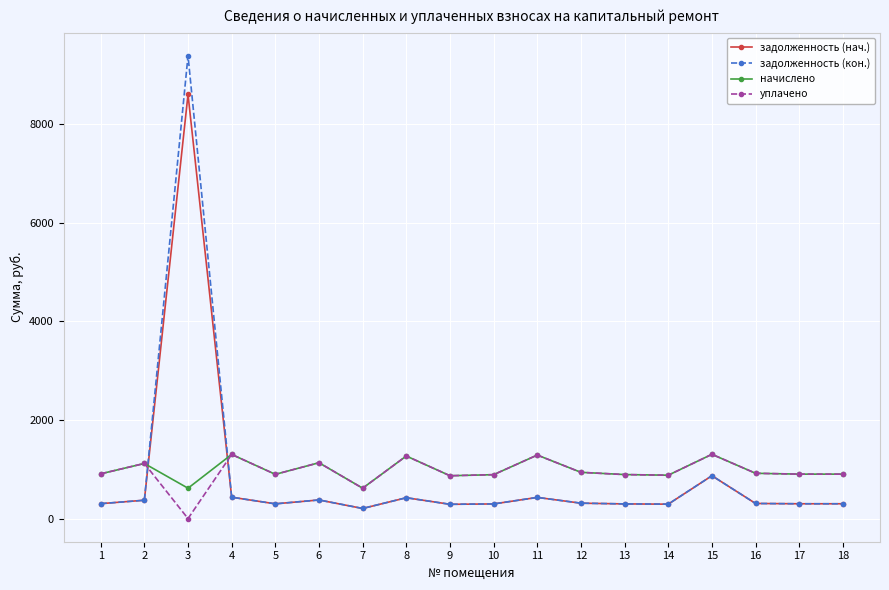

What is the difference between the highest and lowest values at 3?

9379.6